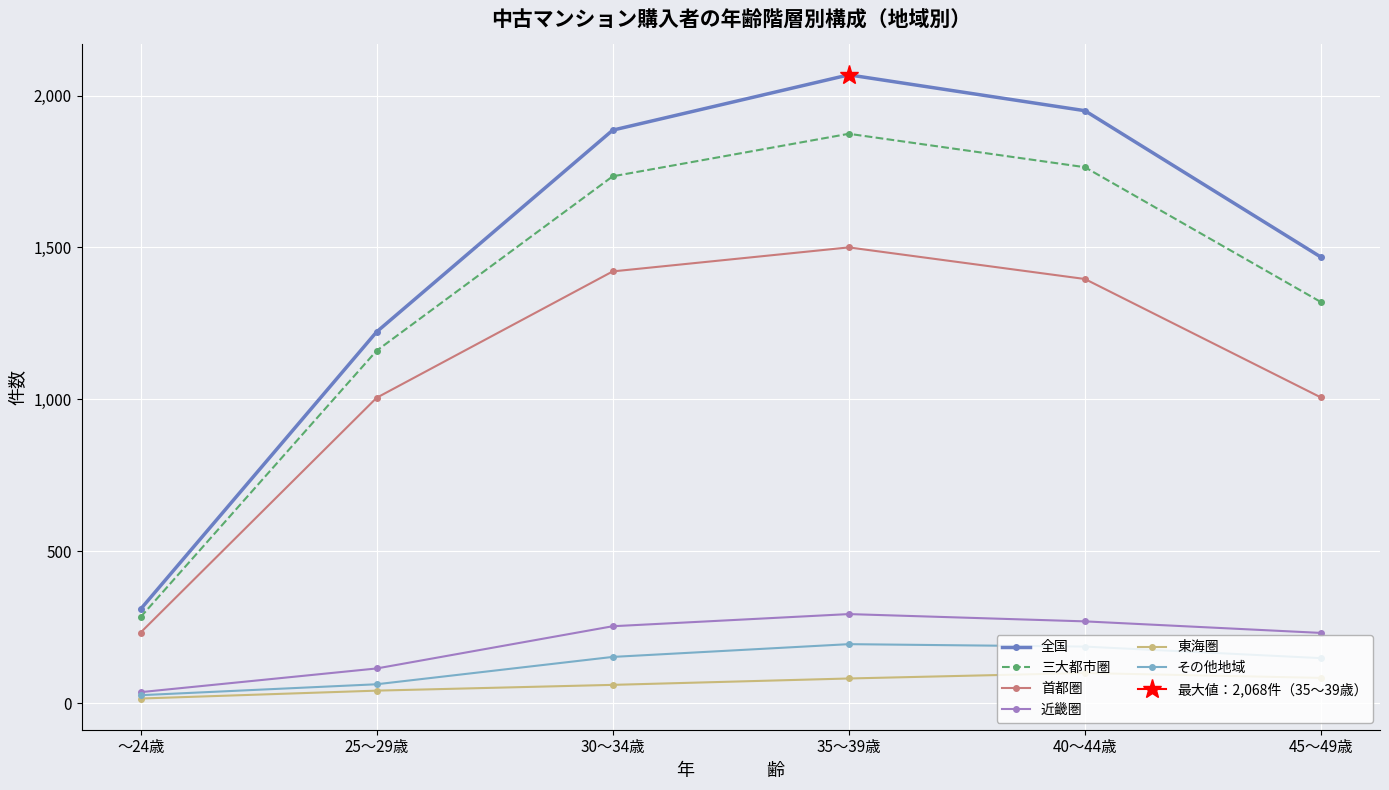

How many values in the 全国 series are below 1886?

3